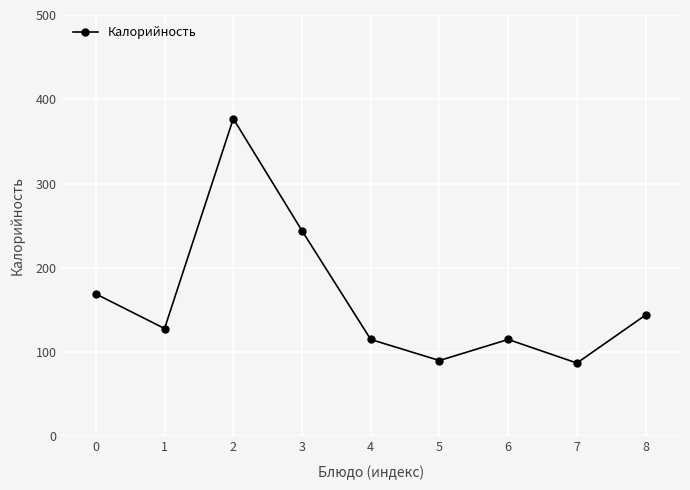

What is the value of the 7th point from the left?

115